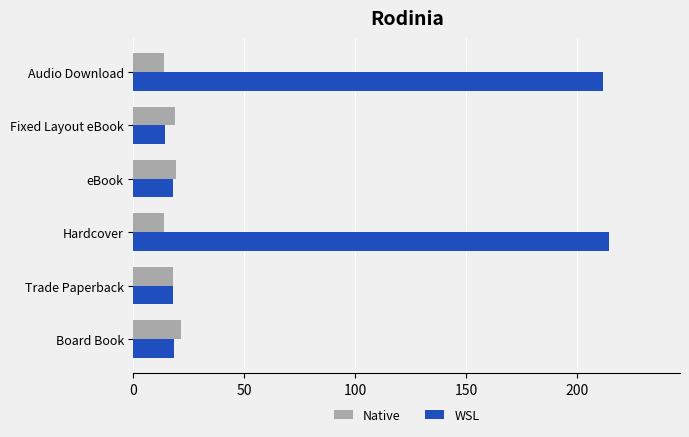

List the series in order of their peak value, lowest first.

Native, WSL